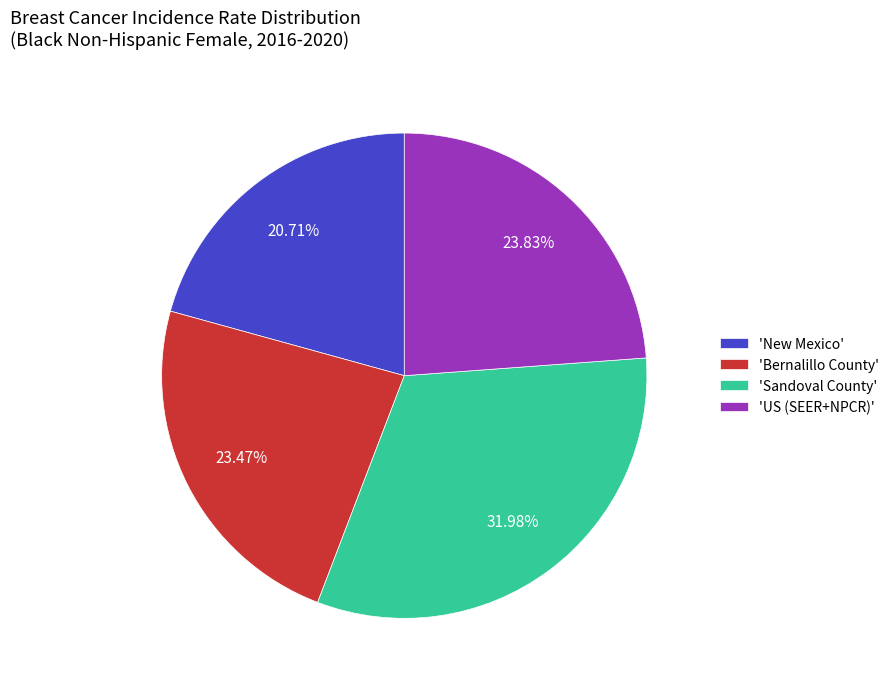

How many slices are in this pie chart?

4